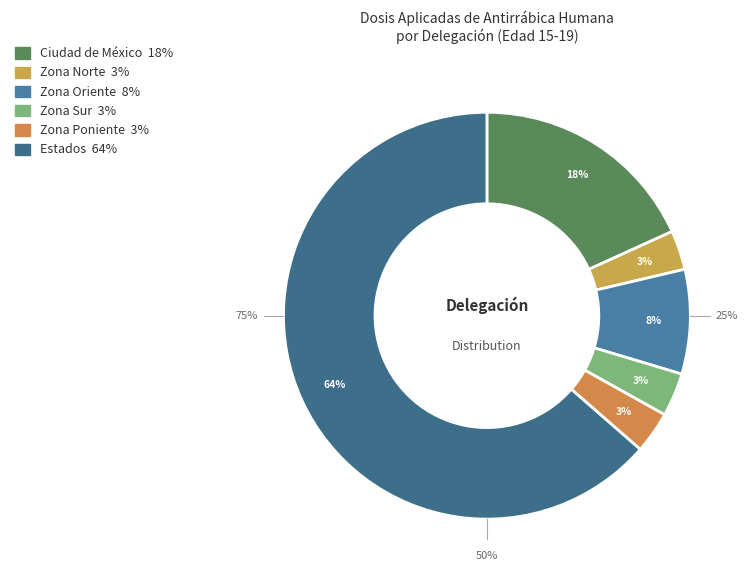

Which slice is the smallest?

Zona Norte